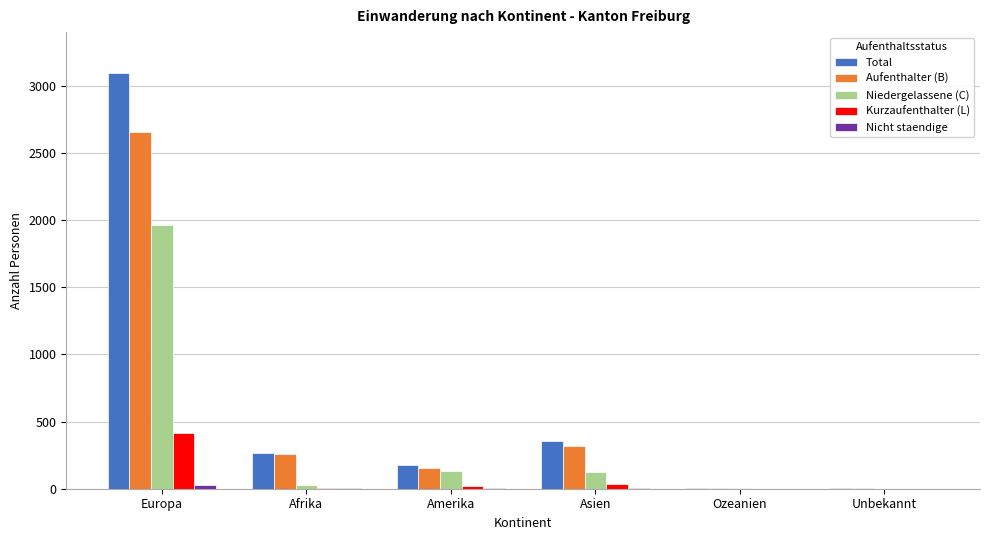

What is the greatest value displayed?

3095